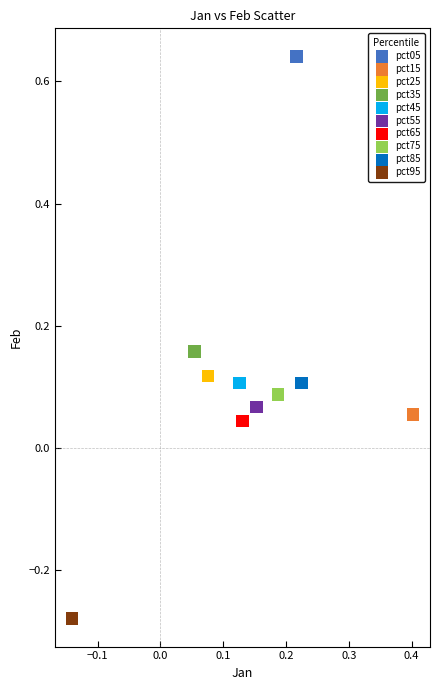

Which series contains the lowest Y value?

pct95